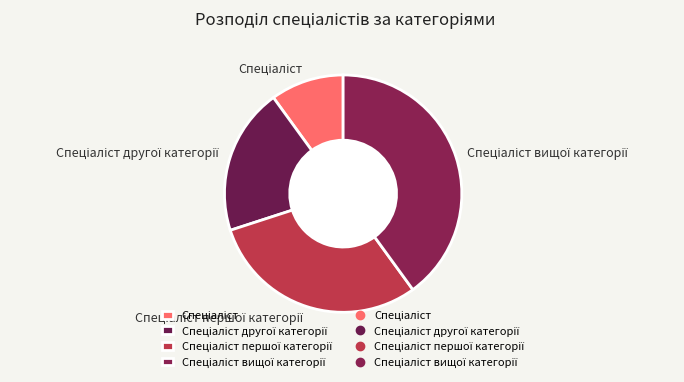

How many segments does this pie chart have?

4